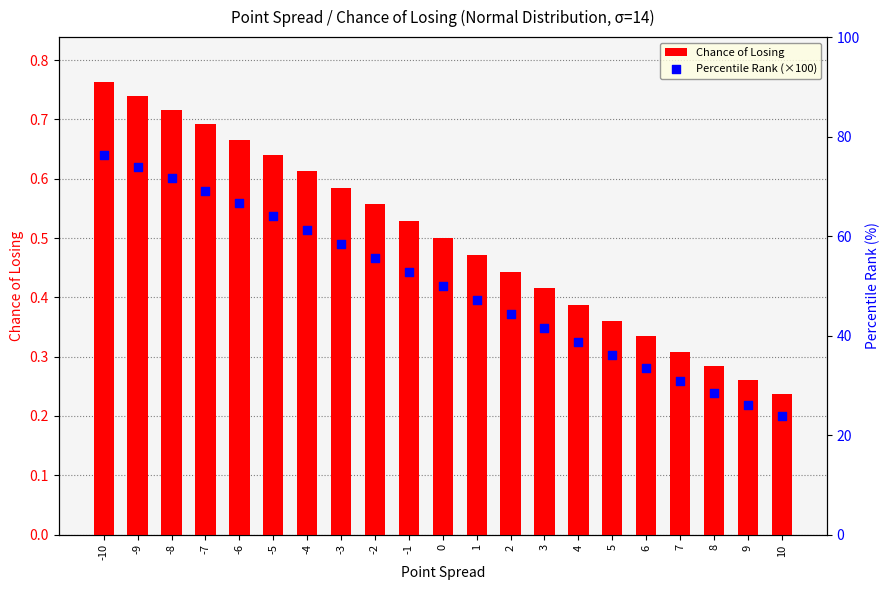

What are all the series names shown in the legend?

Chance of Losing, Percentile Rank (×100)